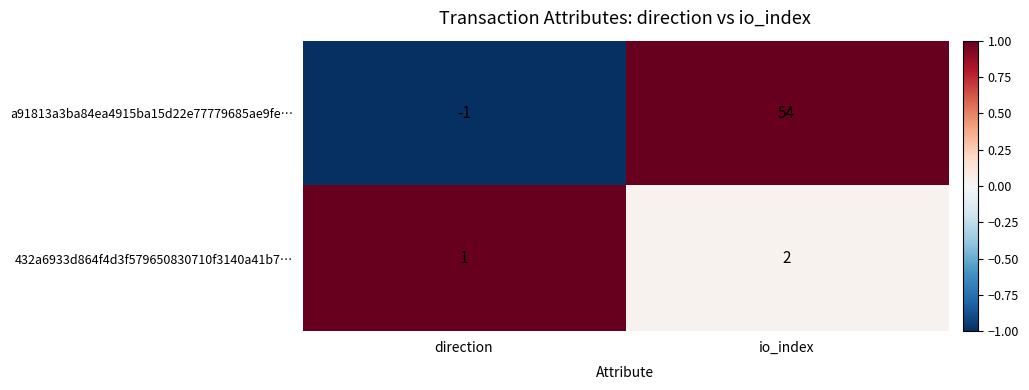

Is it true that 432a6933d864f4d3f579650830710f3140a41b7… equals 1 at direction?

True